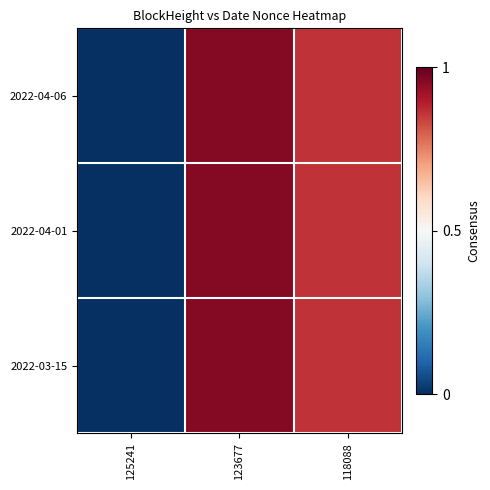

Between 123677 and 118088, which is larger?

123677